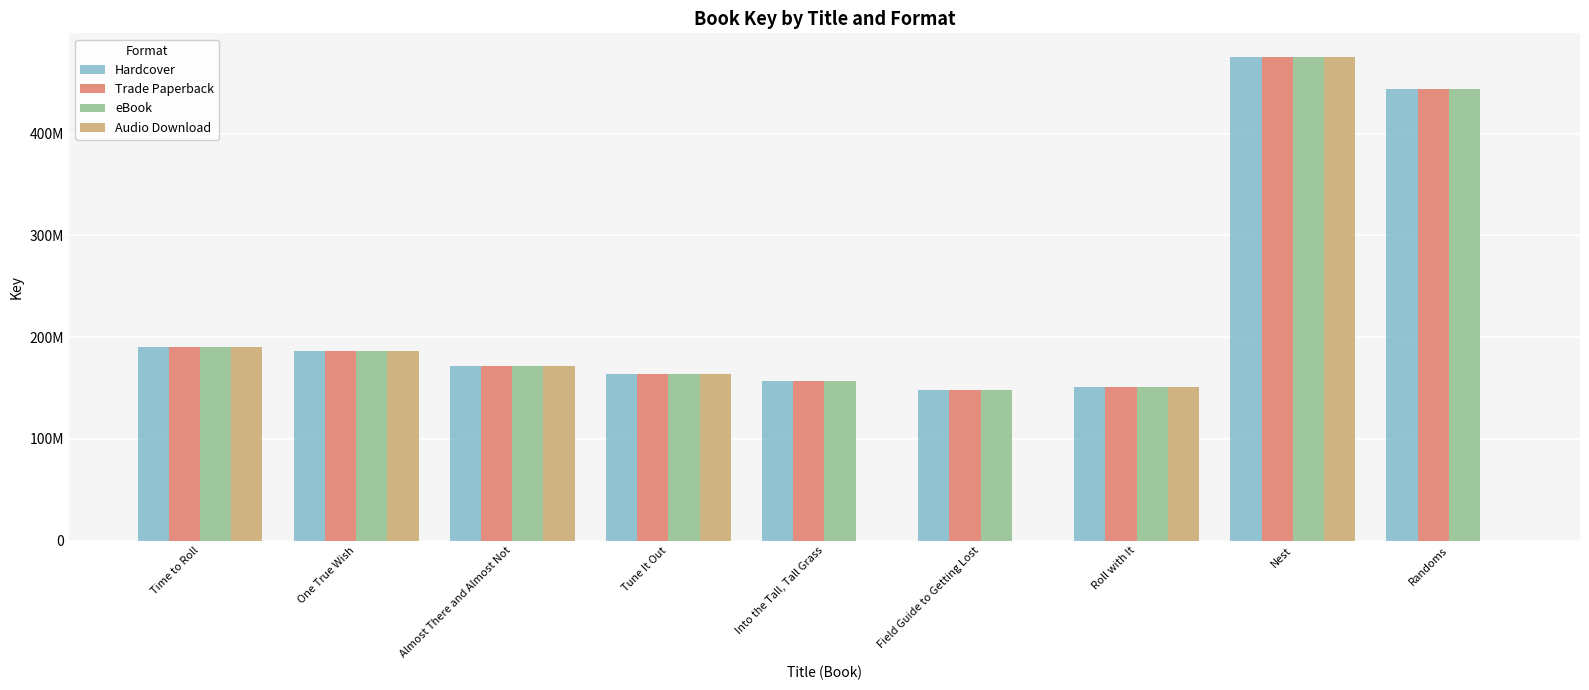

At which category is the sum across all series the highest?

Nest